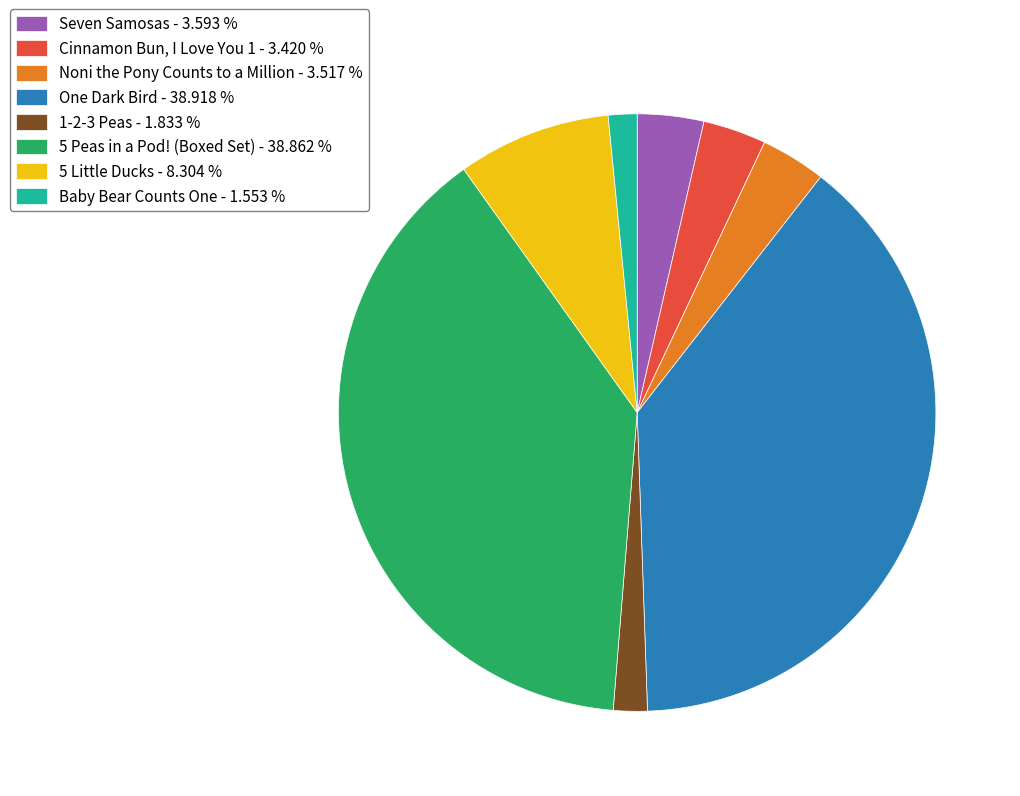

Does 1-2-3 Peas - 1.833 % represent more than half of the total?

No